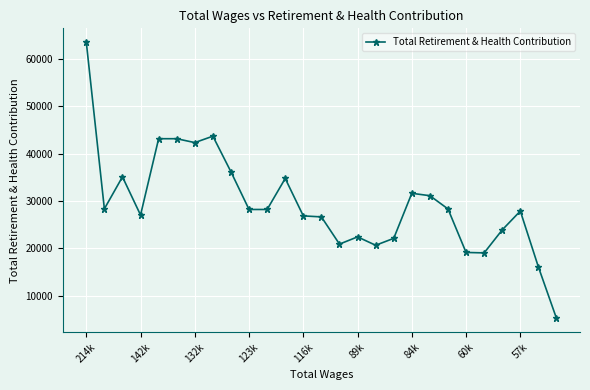

What is the difference between the maximum and second lowest values?

47507